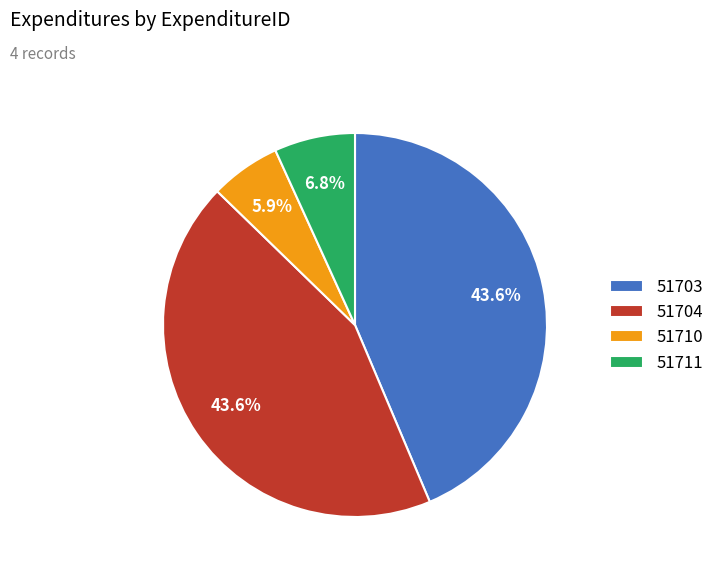

Between 51711 and 51704, which is larger?

51704